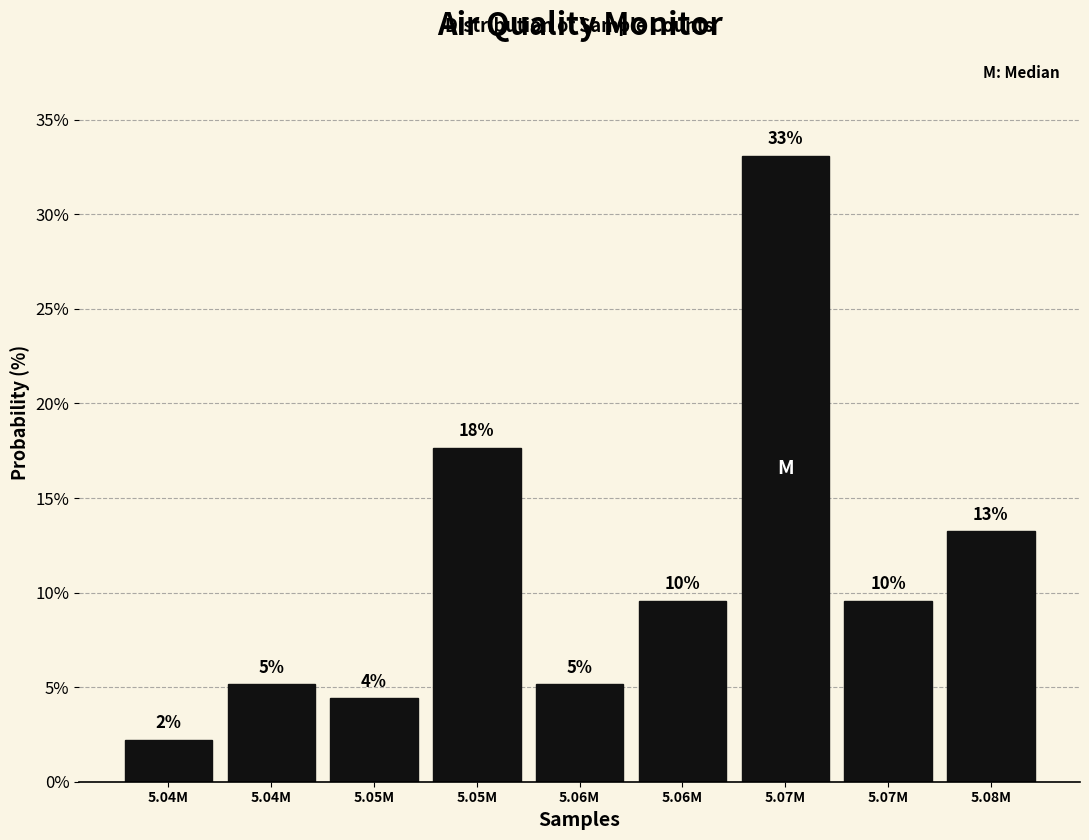

How many bars are there in total?

9